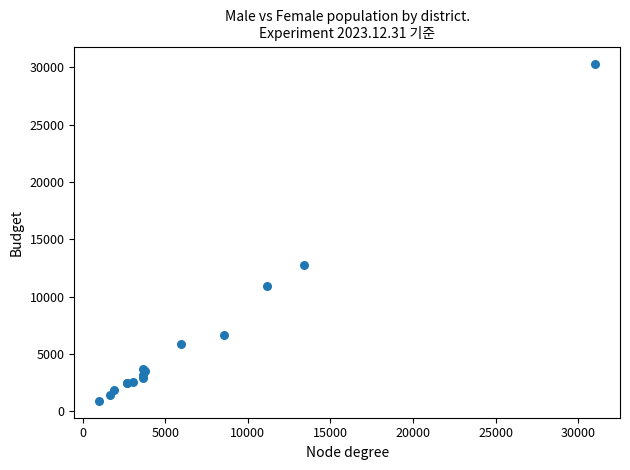

What Y value in the scatter plot is closest to 15609?

12766